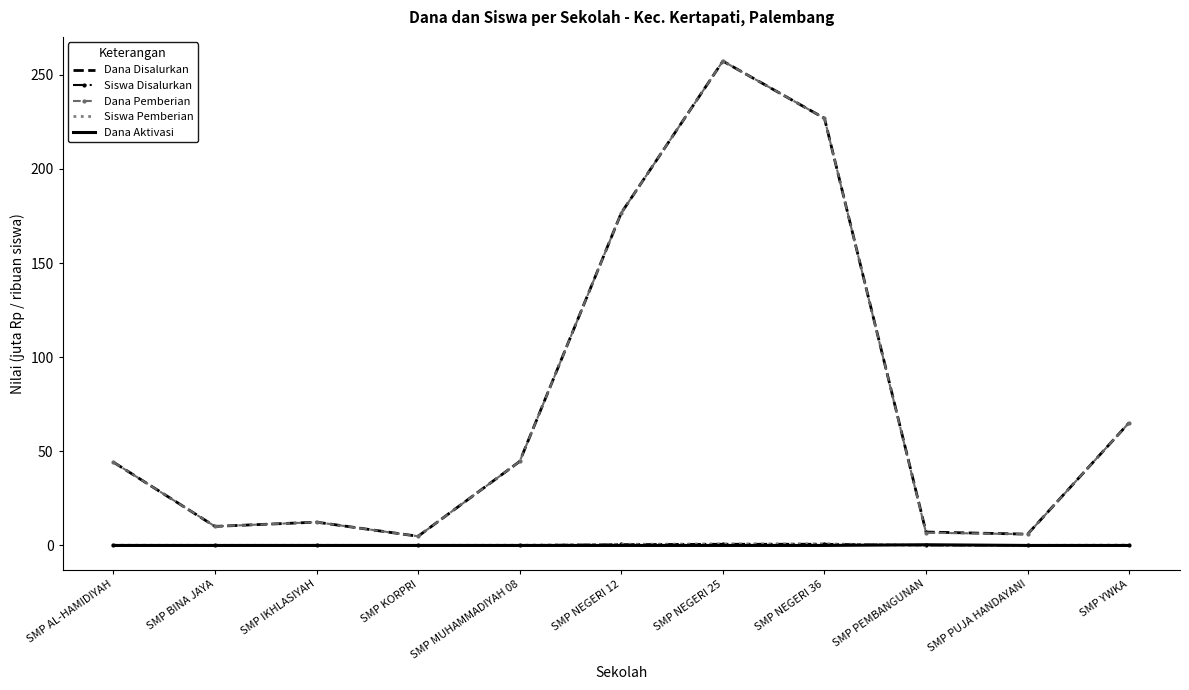

True or false: Siswa Pemberian and Dana Pemberian cross at least once.

False